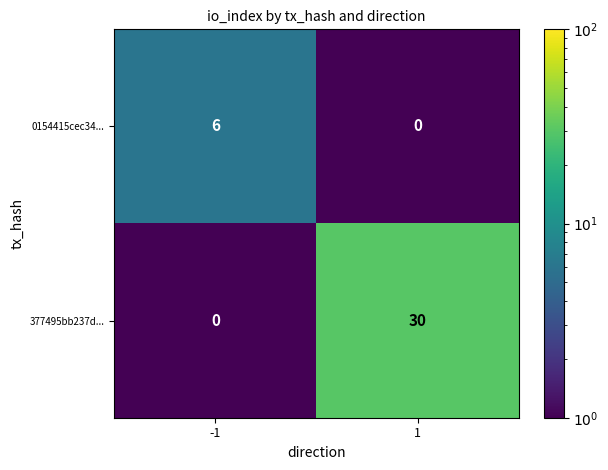

Which series has the largest range (max minus min)?

377495bb237d...